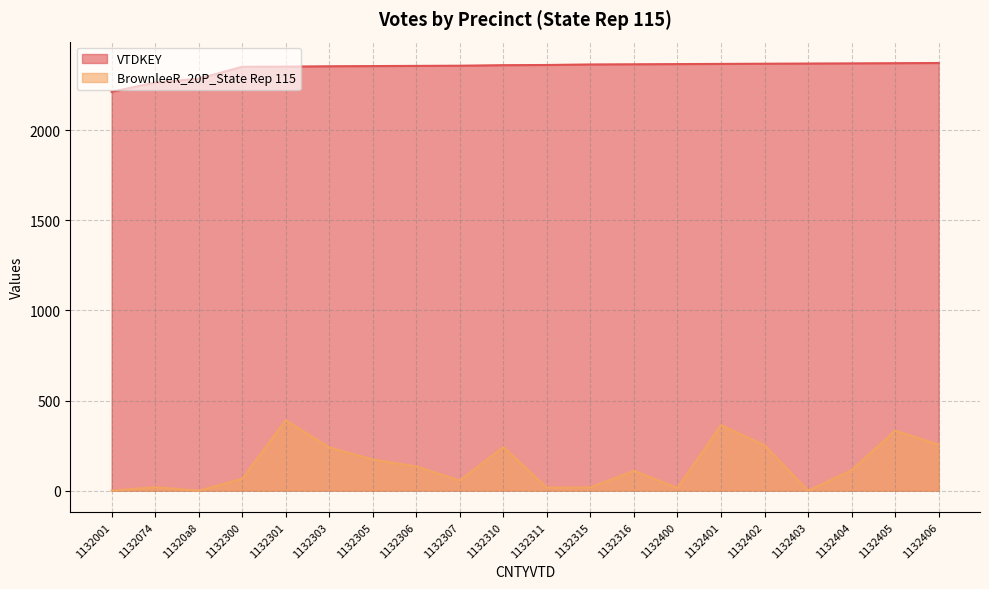

At which label does BrownleeR_20P_State Rep 115 first exceed 113?

1132301